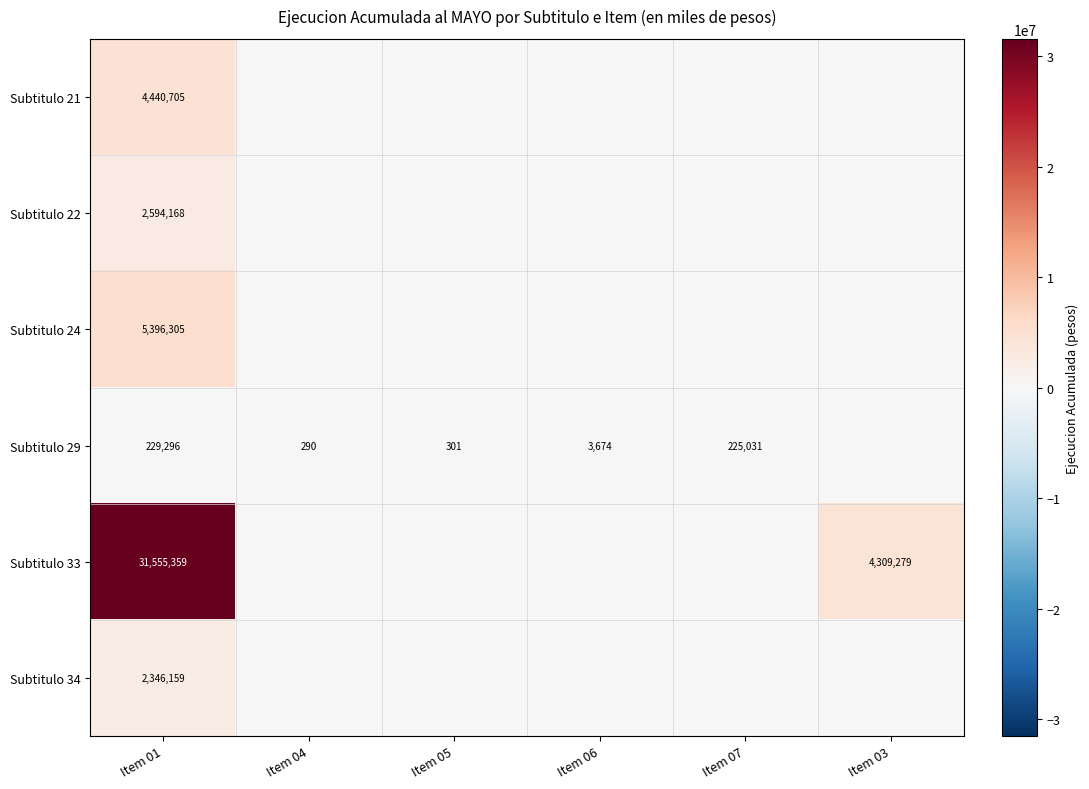

Which category has the highest value across all series?

Item 01